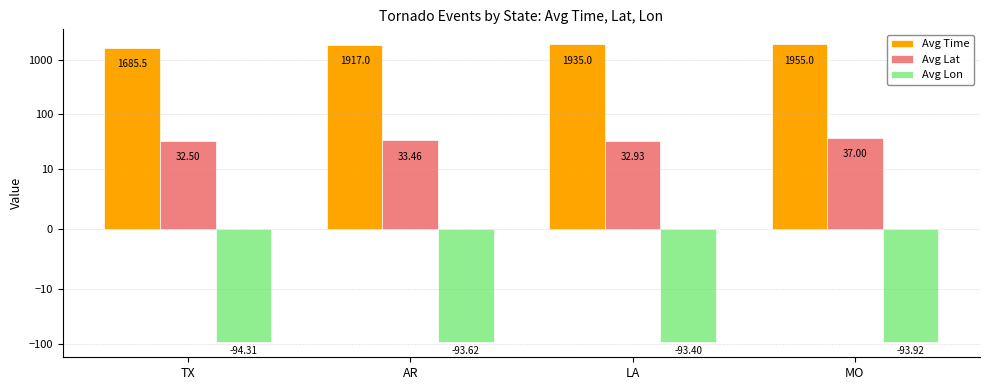

Is the value of Avg Lon at MO greater than the value of Avg Time at LA?

No